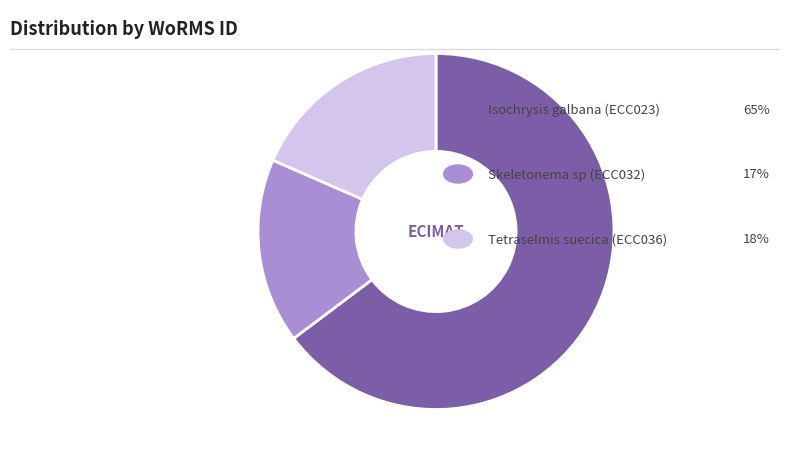

Is there any slice that represents more than half of the pie?

Yes